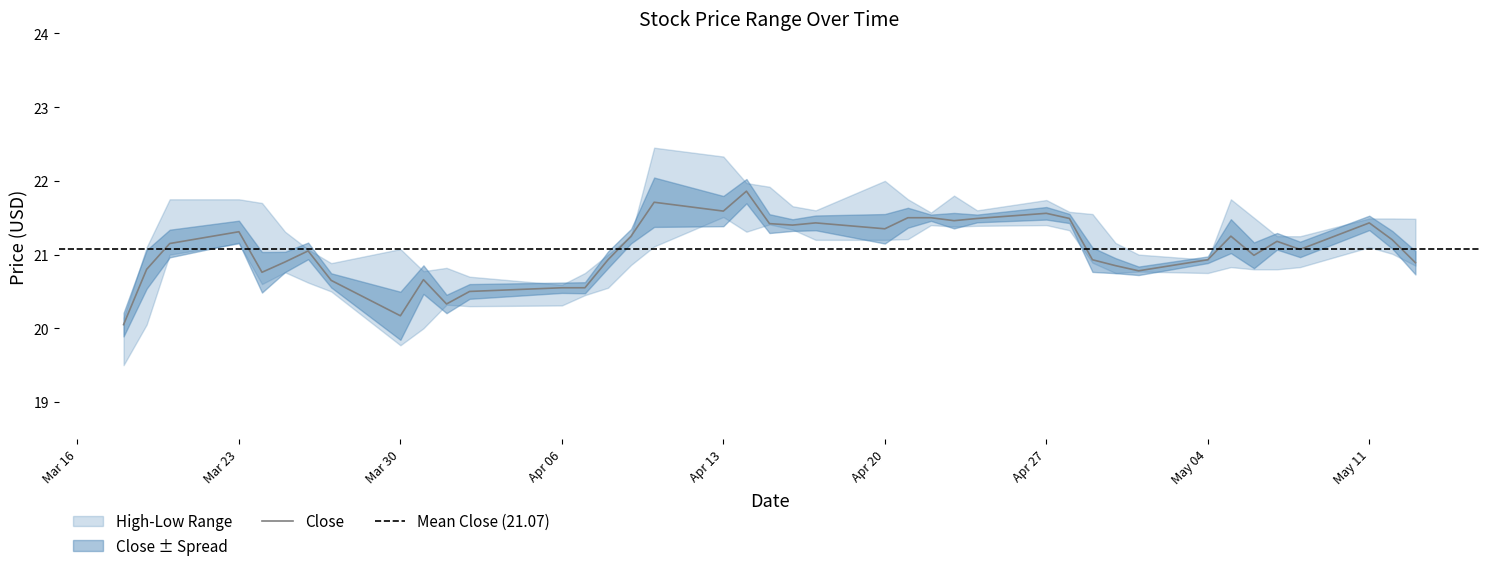

Reading left to right, what are all the values shown in this chart?

High: 20.1	21.1	21.8	21.8	21.7	21.3	21.1	20.9	21.1	20.8	20.8	20.7	20.6	20.8	21.0	21.2	22.4	22.3	22.0	21.9	21.7	21.6	22.0	21.8	21.6	21.8	21.6	21.7	21.6	21.6	21.2	21.0	20.9	21.8	21.5	21.2	21.2	21.5	21.5	21.5
Low: 19.5	20.1	21.0	21.1	20.6	20.8	20.6	20.5	19.8	20.0	20.3	20.3	20.3	20.4	20.6	20.9	21.1	21.5	21.3	21.4	21.3	21.2	21.2	21.2	21.4	21.4	21.4	21.4	21.3	20.9	20.8	20.8	20.8	20.8	20.8	20.8	20.8	21.1	21.0	20.9
Close: 20.1	20.8	21.1	21.3	20.8	20.9	21.1	20.6	20.2	20.7	20.3	20.5	20.6	20.6	20.9	21.2	21.7	21.6	21.9	21.4	21.4	21.4	21.4	21.5	21.5	21.5	21.5	21.6	21.5	20.9	20.9	20.8	20.9	21.2	21.0	21.2	21.1	21.4	21.2	20.9